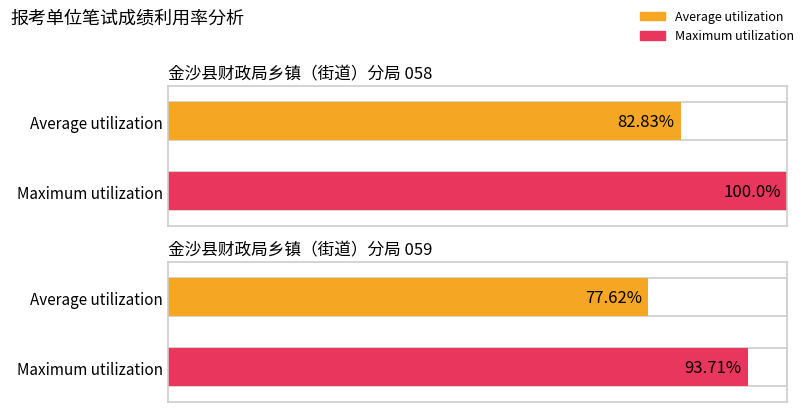

True or false: Maximum utilization has a value of 100.0 at 金沙县财政局乡镇（街道）分局 058.

True